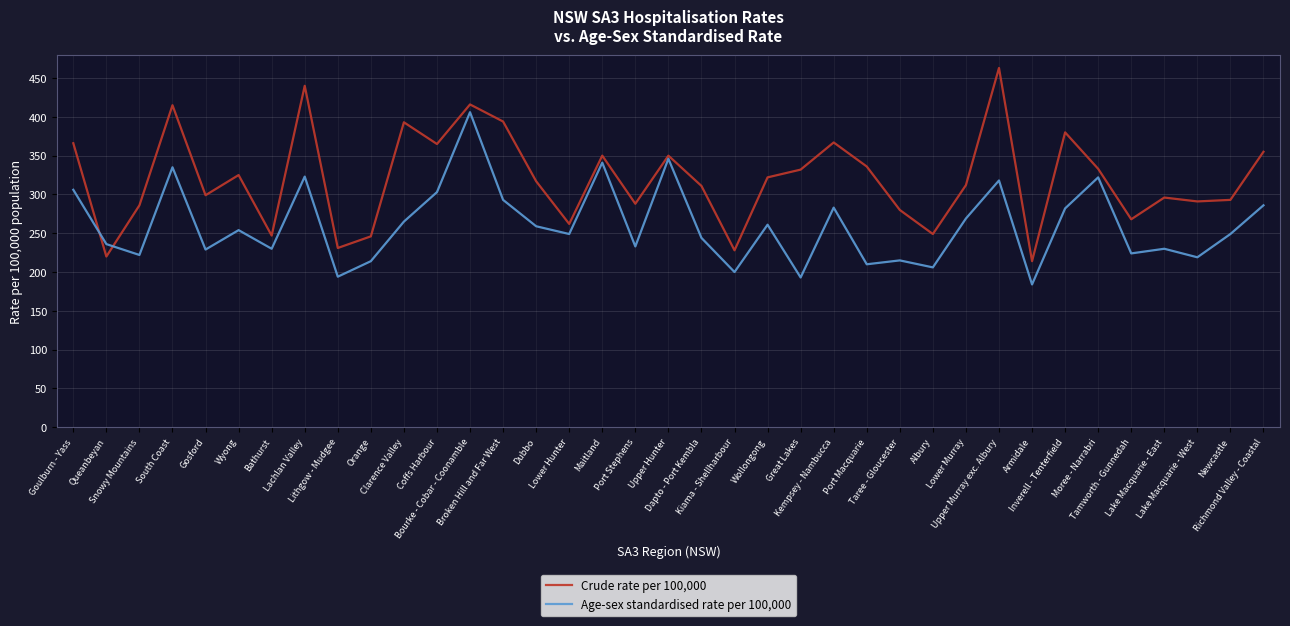

What is the difference between the second highest and second lowest values in the Age-sex standardised rate per 100,000 series?

153